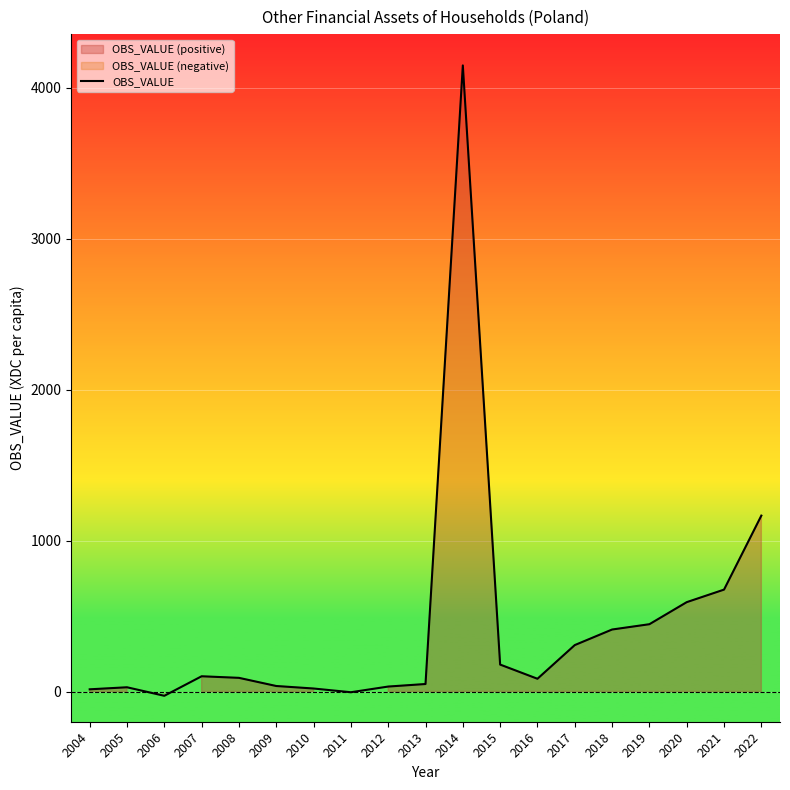

What is the difference between the maximum and minimum values?

4174.6